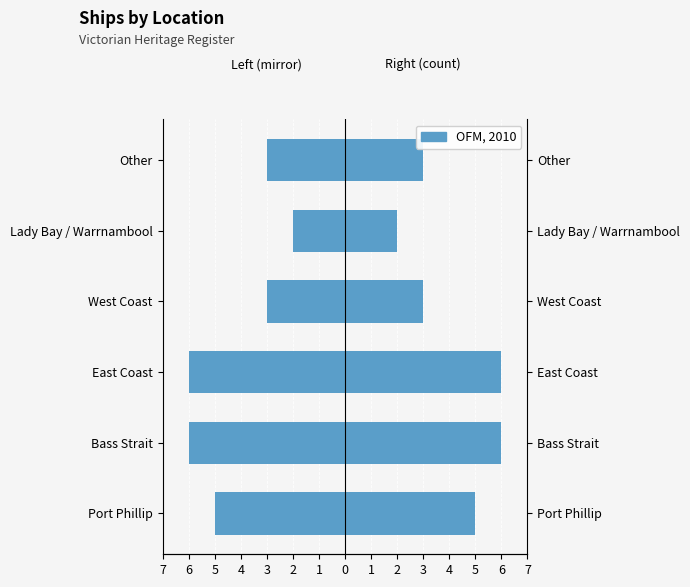

What is the value of the OFM, 2010 bar at the 6th from the left?

3